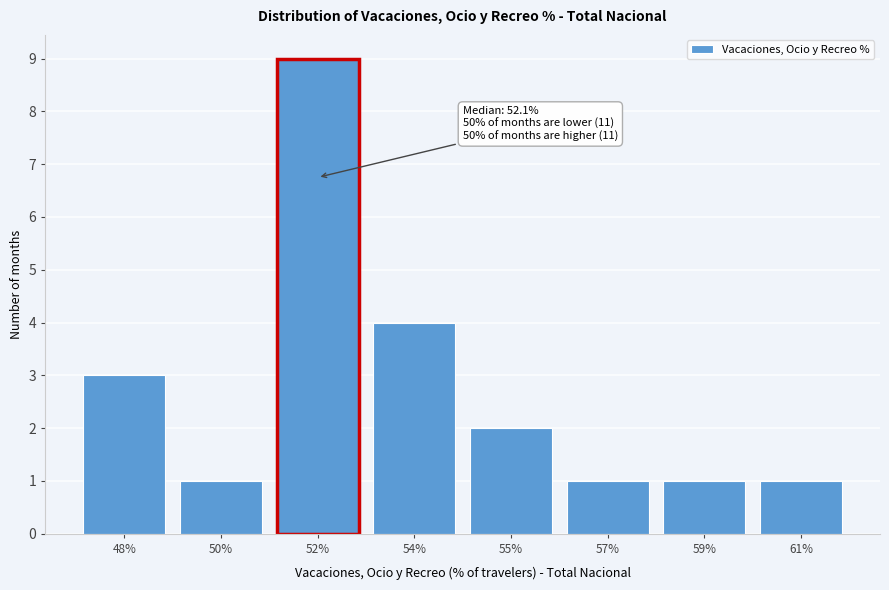

Reading left to right, extract all data points from this chart.

3	1	9	4	2	1	1	1